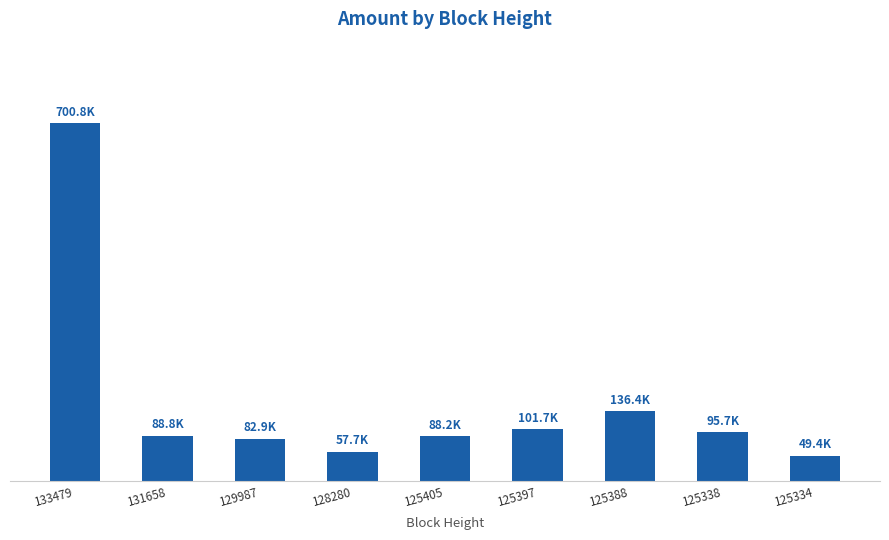

Are the bars horizontal?

No